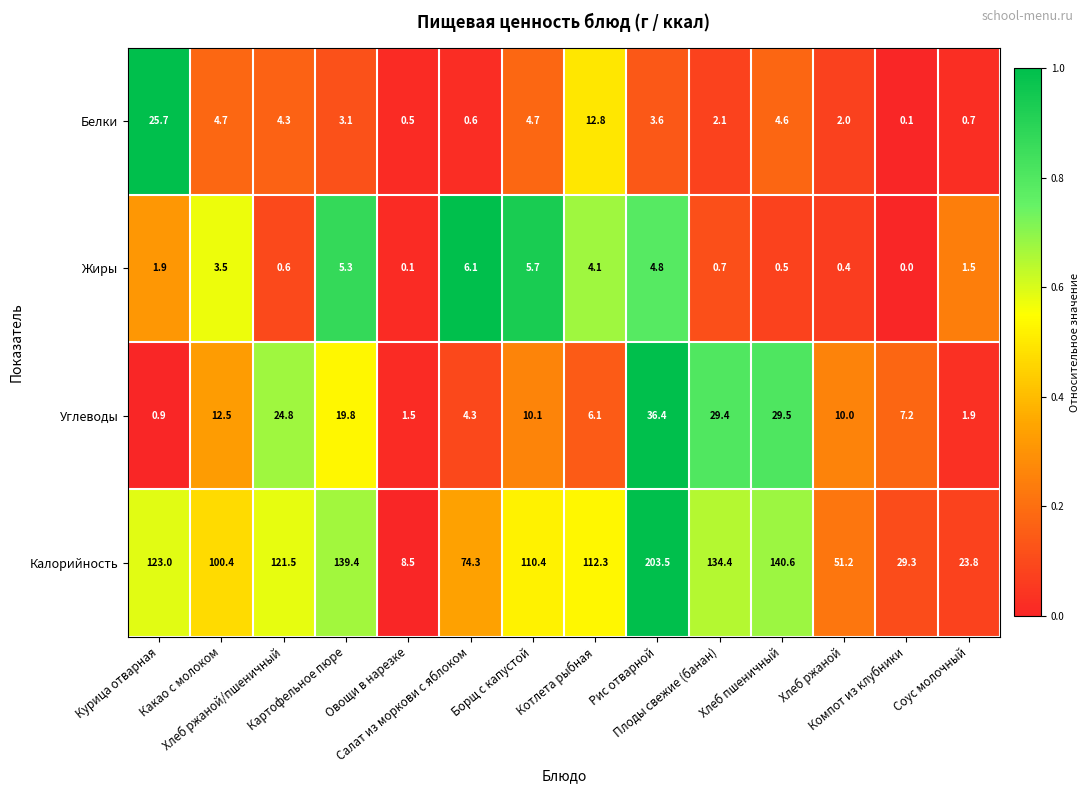

How many data points does each series have?

14